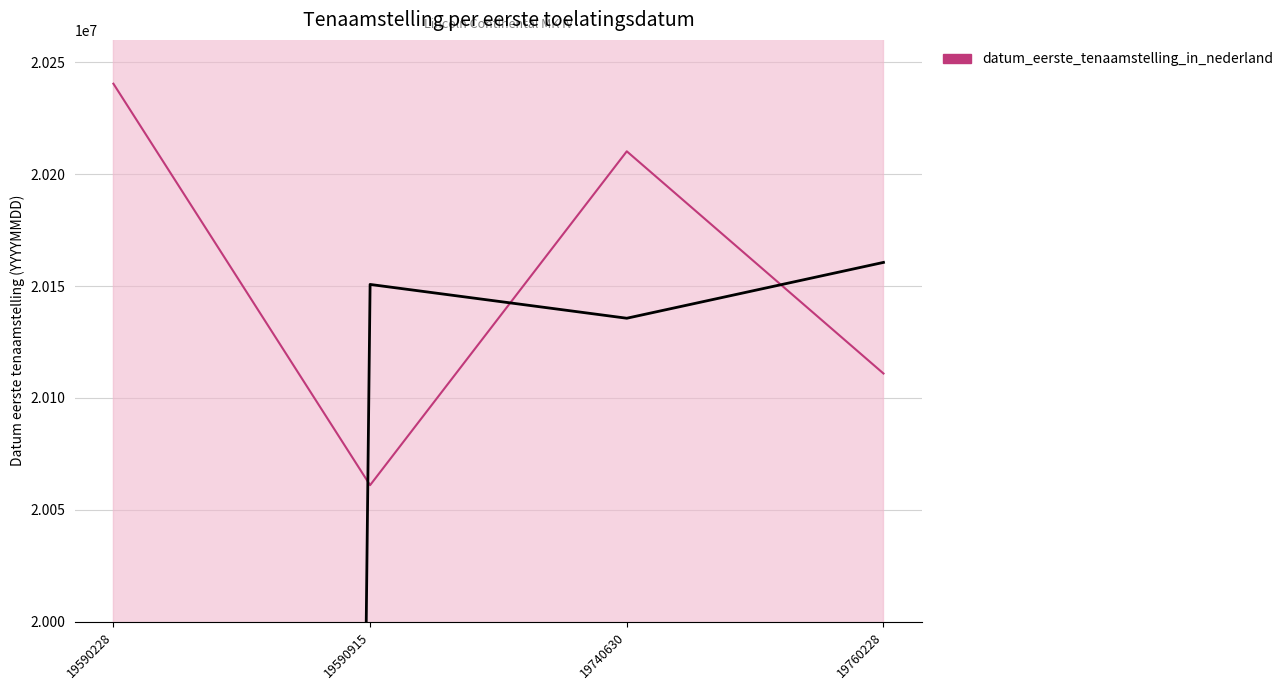

Reading left to right, transcribe all the data shown in this chart.

20240419	20061004	20210205	20110905